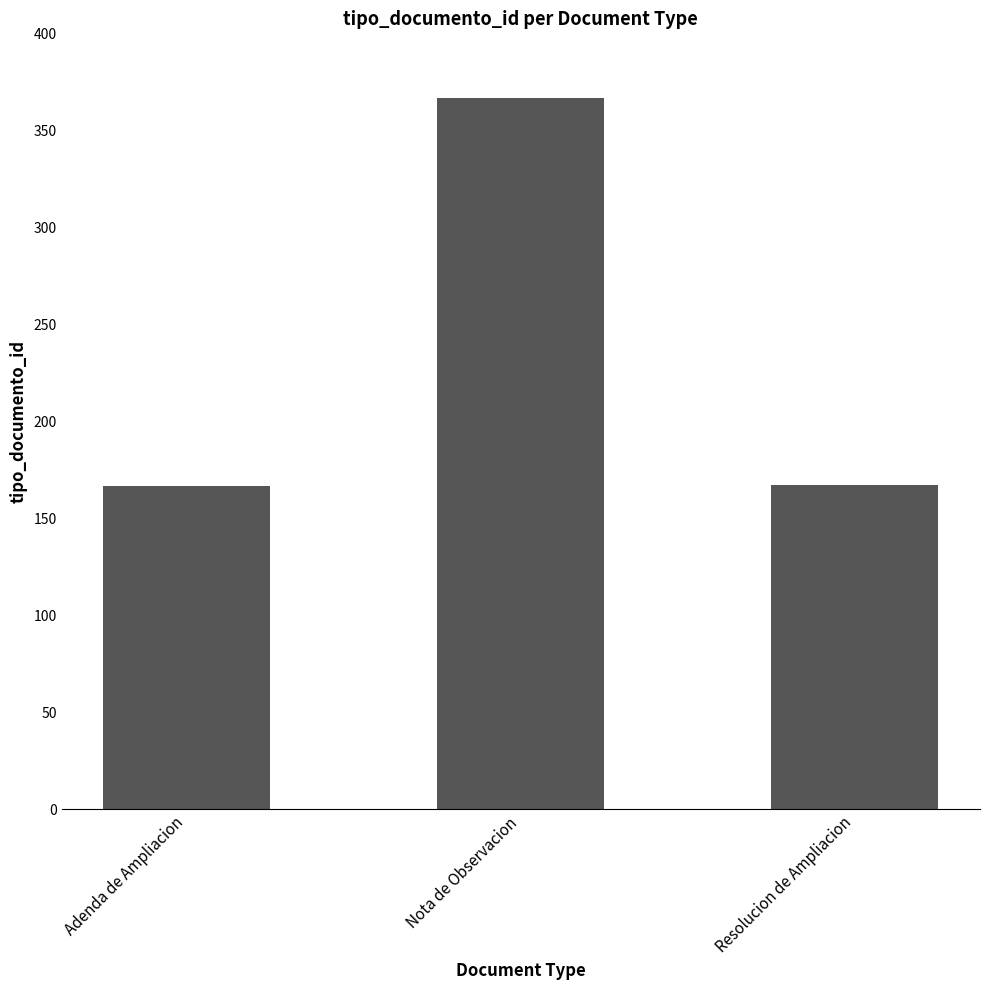

True or false: the data shows 99 at Nota de Observacion.

False